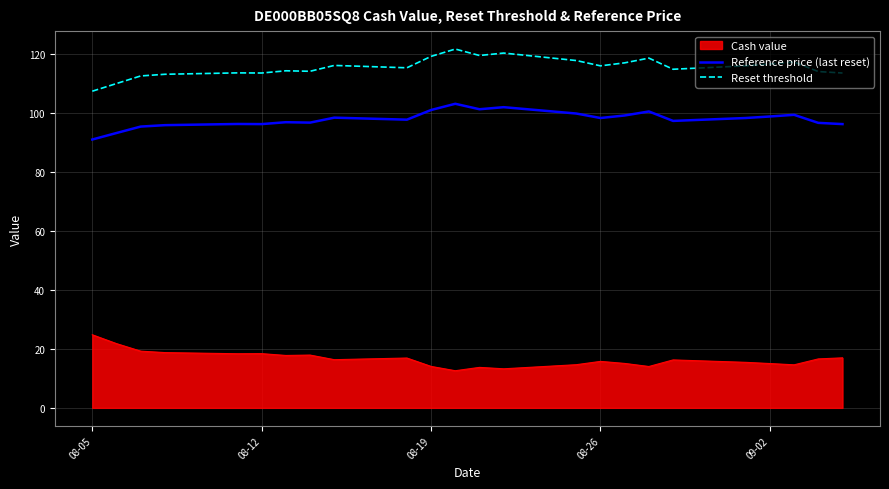

True or false: Reset threshold and Cash value cross at least once.

False